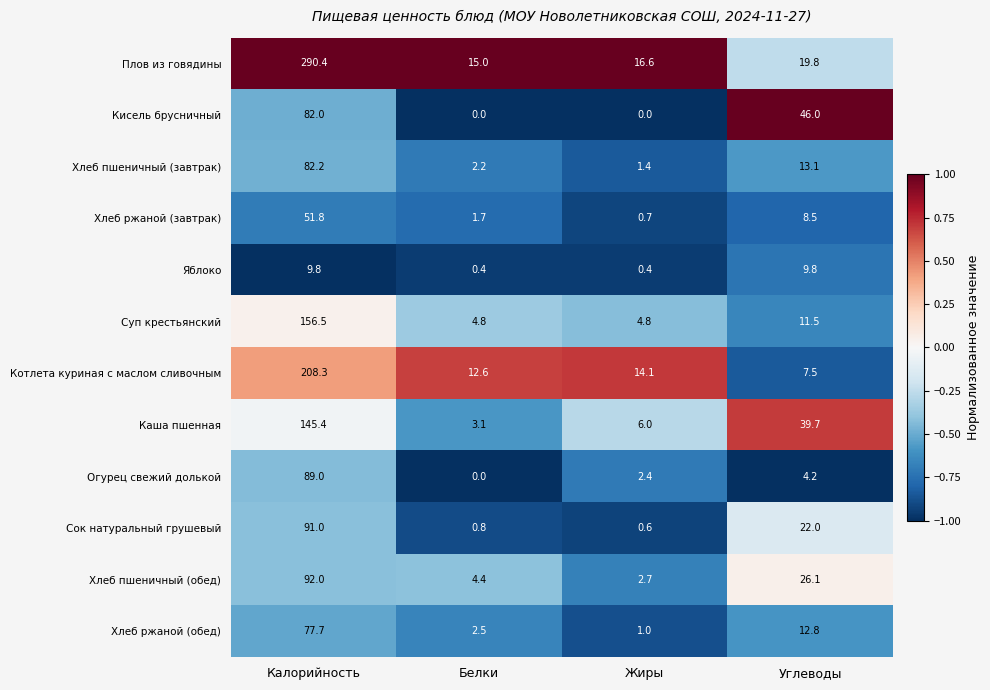

Rank the series at Углеводы from lowest to highest value.

Огурец свежий долькой, Котлета куриная с маслом сливочным, Хлеб ржаной (завтрак), Яблоко, Суп крестьянский, Хлеб ржаной (обед), Хлеб пшеничный (завтрак), Плов из говядины, Сок натуральный грушевый, Хлеб пшеничный (обед), Каша пшенная, Кисель брусничный